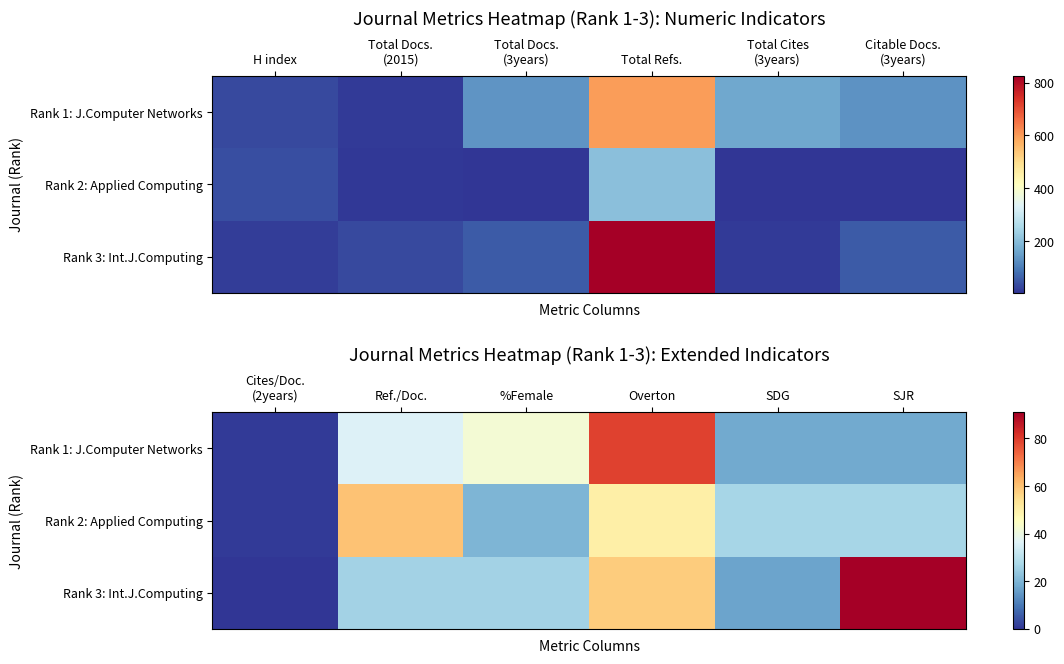

Which series changed the most between SDG and SJR?

Rank 3: Int.J.Computing